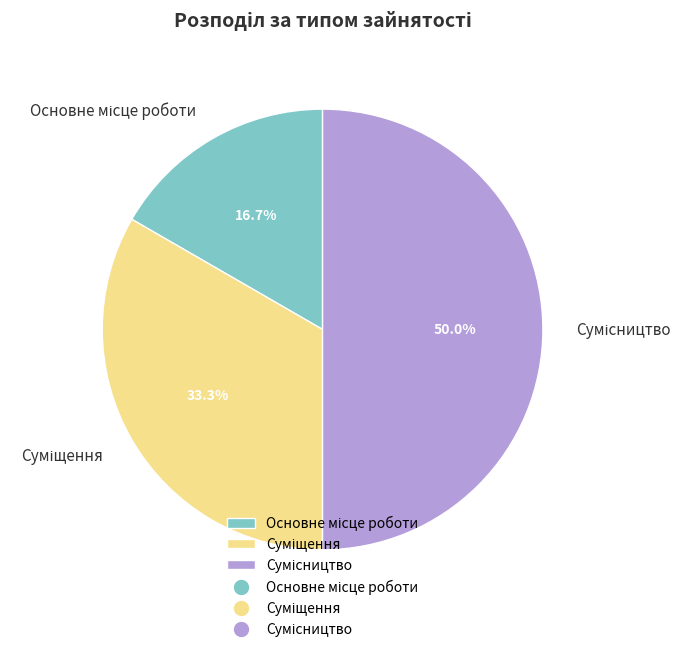

Is it true that Основне місце роботи is 17% of the pie?

True